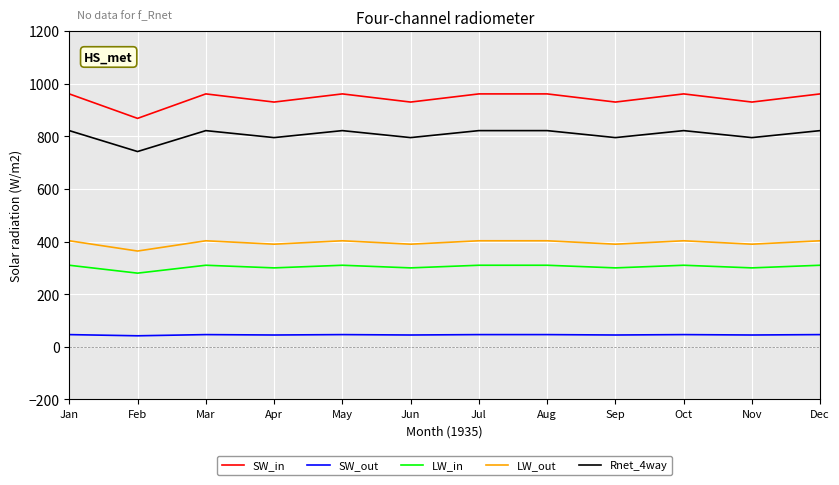

Between Feb and Aug, which series saw the biggest shift?

SW_in